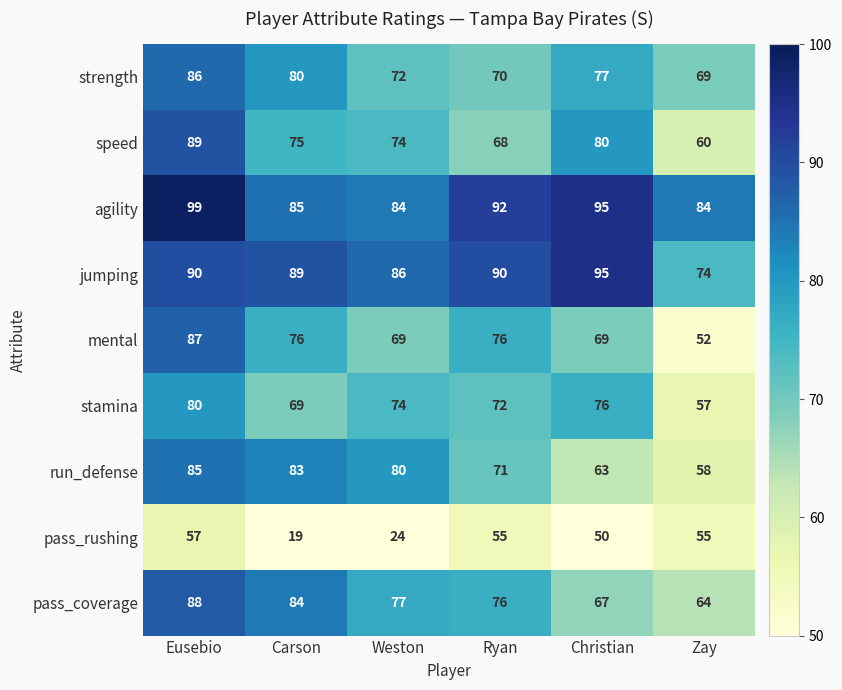

Where is agility nearest to the value 91?

Ryan